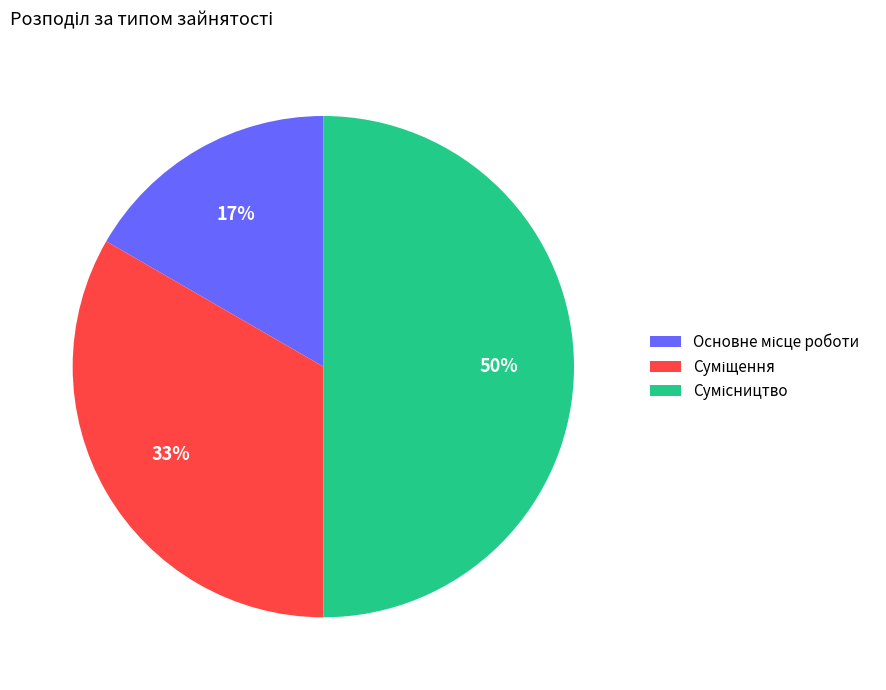

To the nearest percent, what is the average slice percentage?

33%